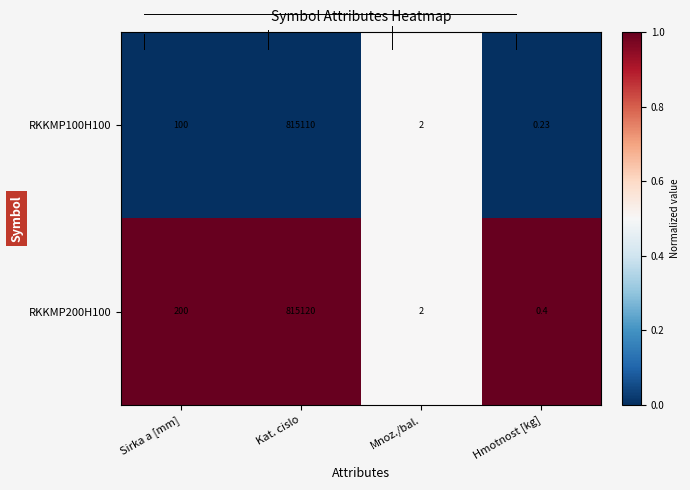

Rank the series by their average value, from lowest to highest.

RKKMP100H100, RKKMP200H100